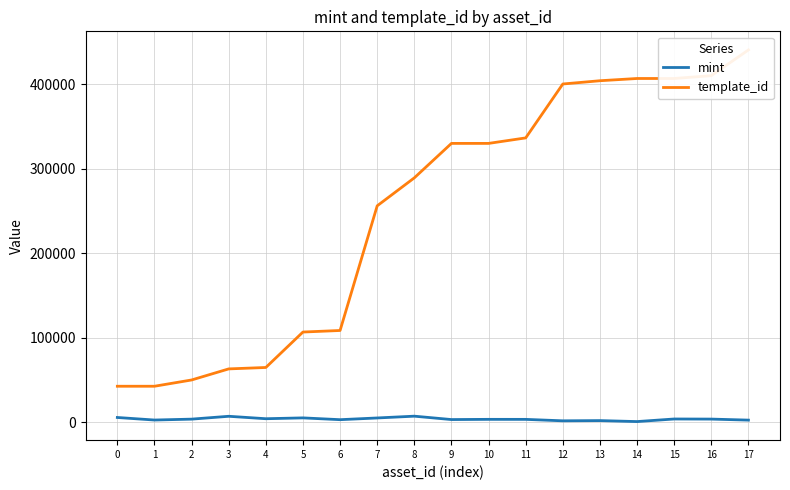

True or false: template_id has a value of 407032 at 15.

True